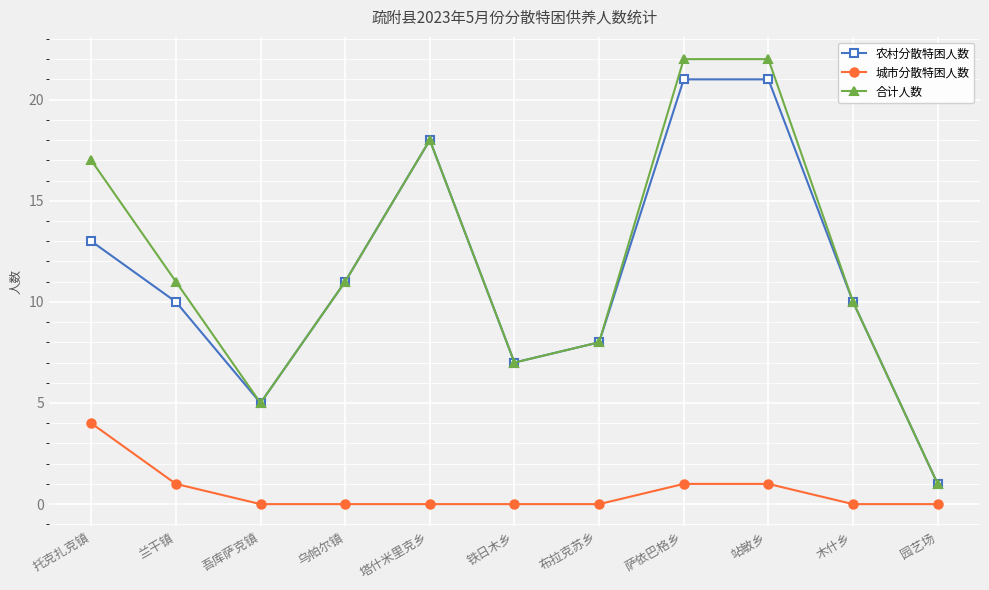

What is the difference between the highest and lowest values at 吾库萨克镇?

5